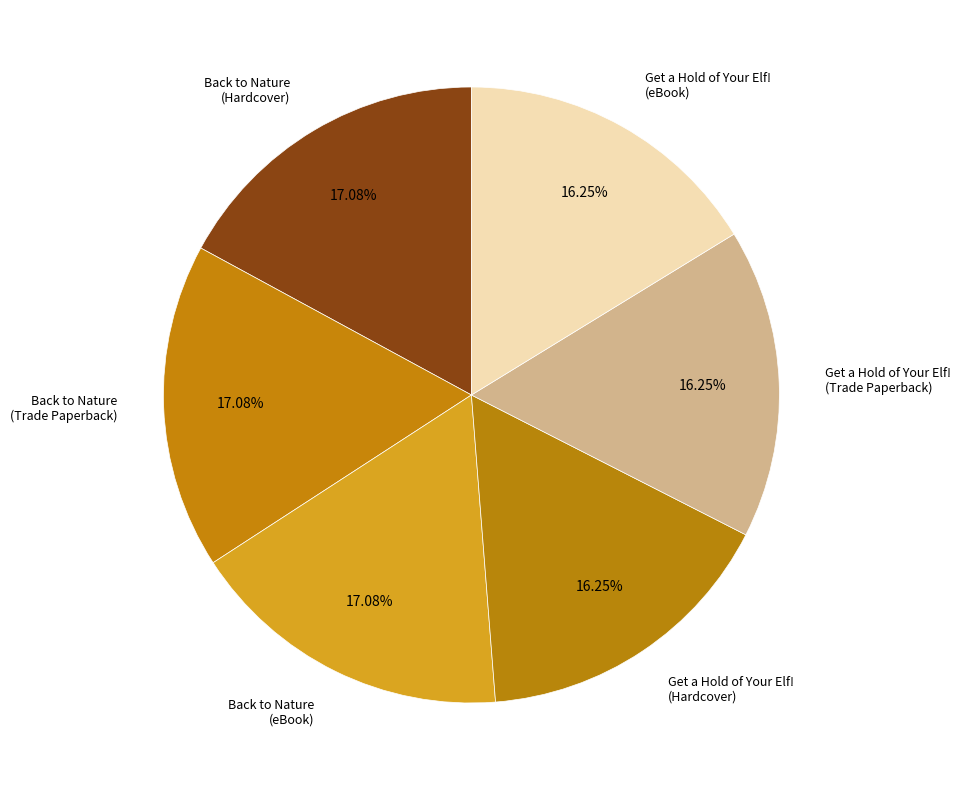

Is there any slice that represents more than half of the pie?

No